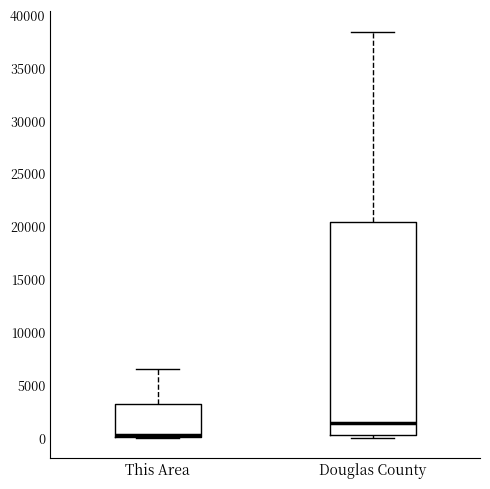

Where does the upper whisker of the box for Douglas County end on the y-axis? The values are not printed on the chart, so give them approximately, as read against the axis.

38500